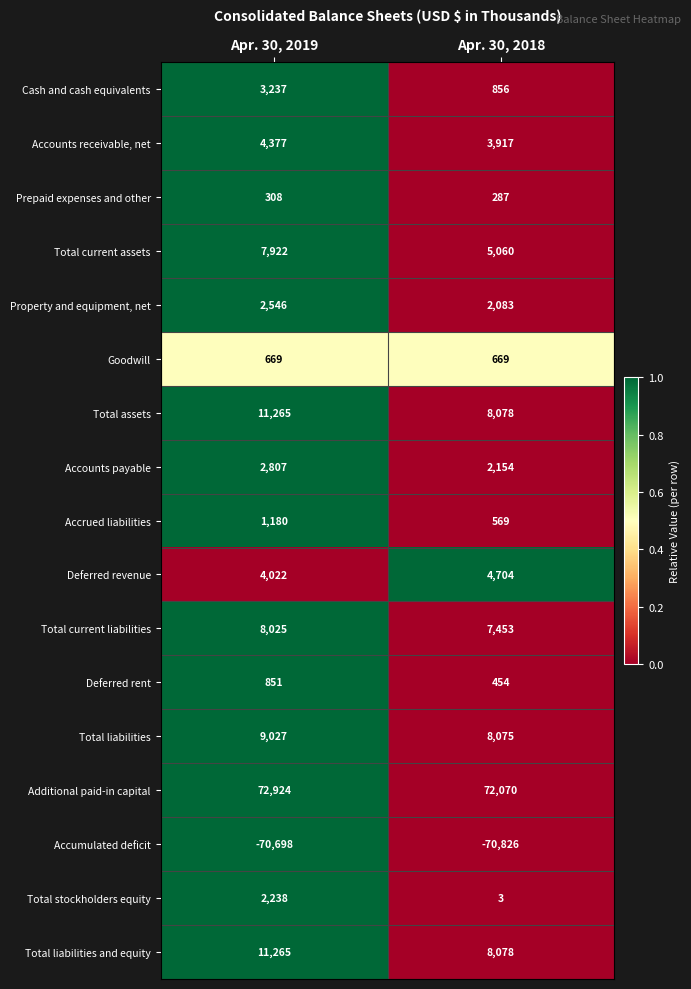

What is the sum of all Additional paid-in capital values?

144994